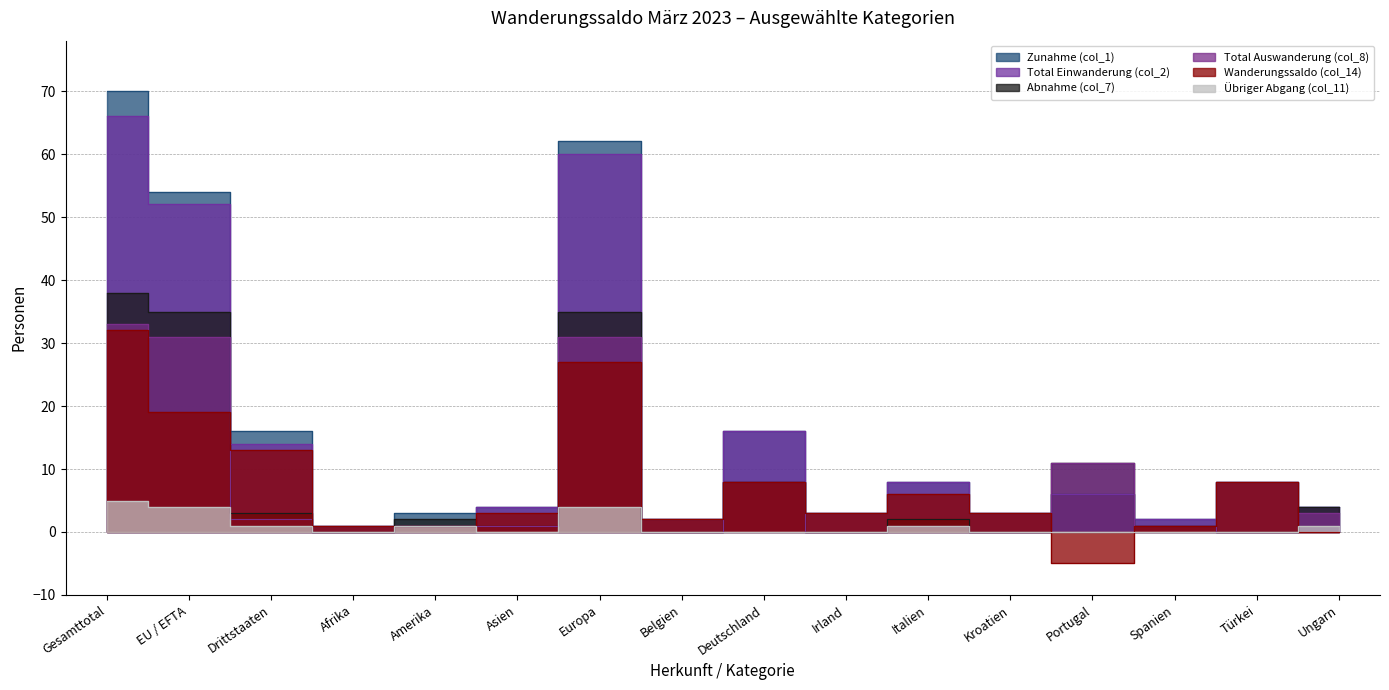

How many data points in Total Einwanderung (col_2) are above 6?

7